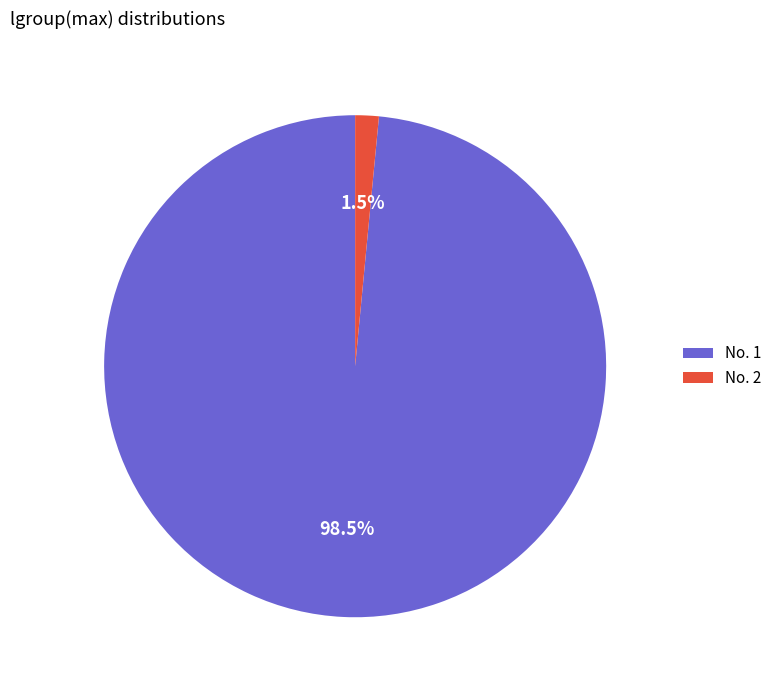

Which slice represents more than half of the pie?

No. 1